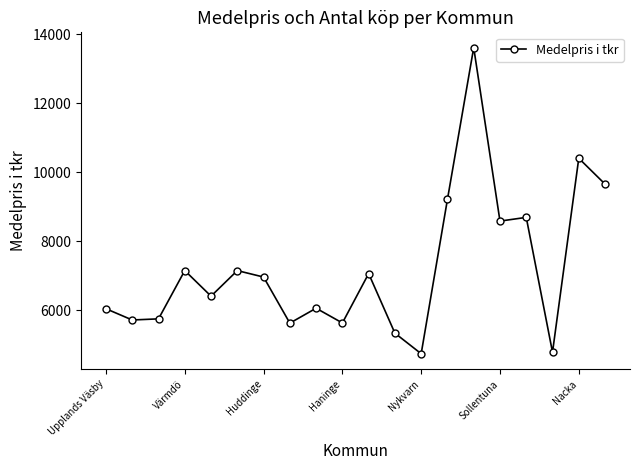

What is the minimum value shown in the chart?

4735